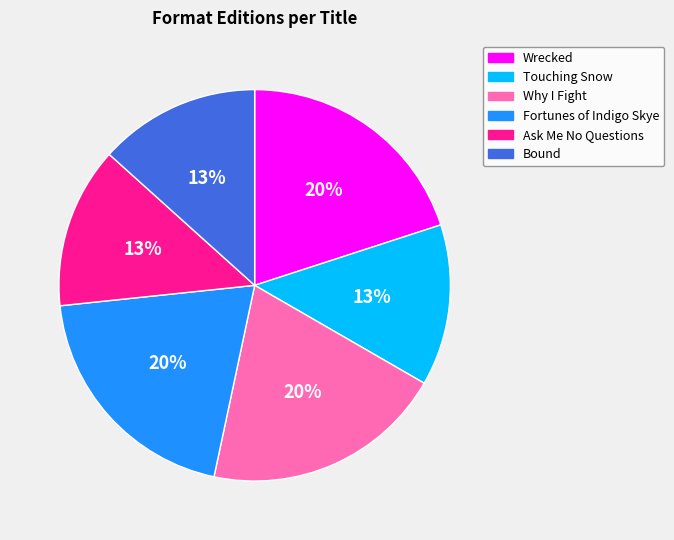

To the nearest percent, what percentage of the pie is Why I Fight?

20%